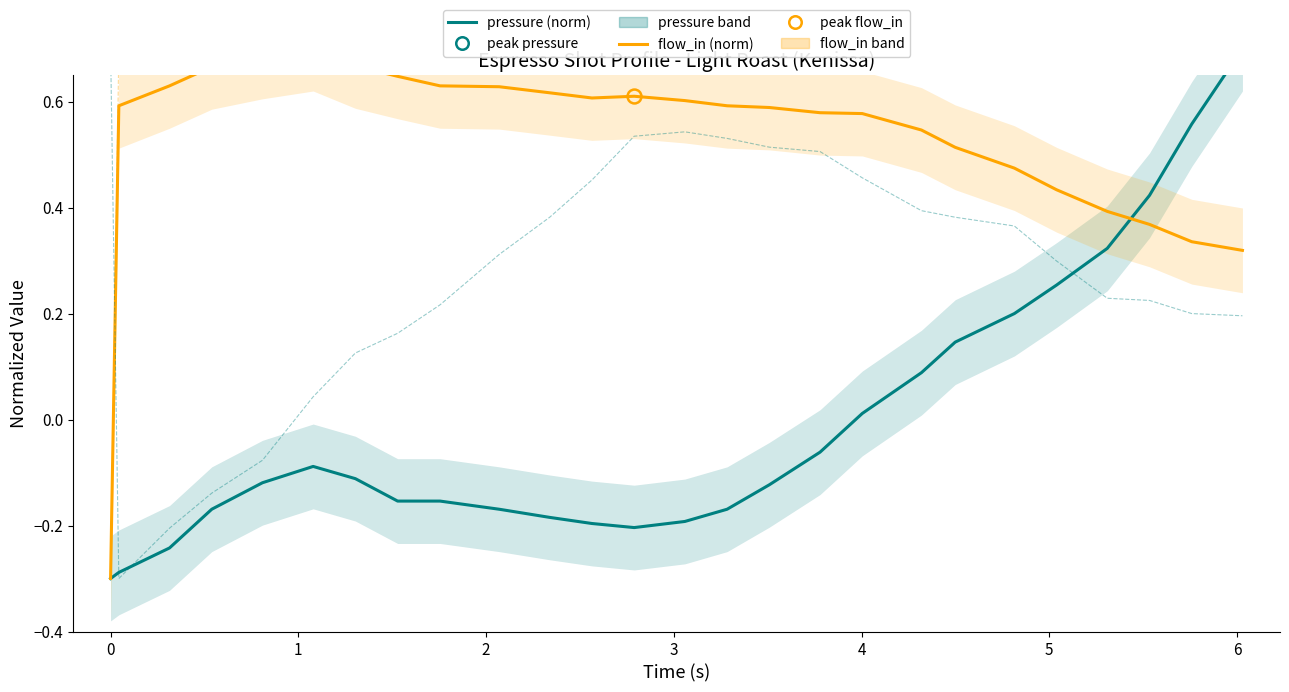

What is the average value of the flow_in (normalized) series?

0.5